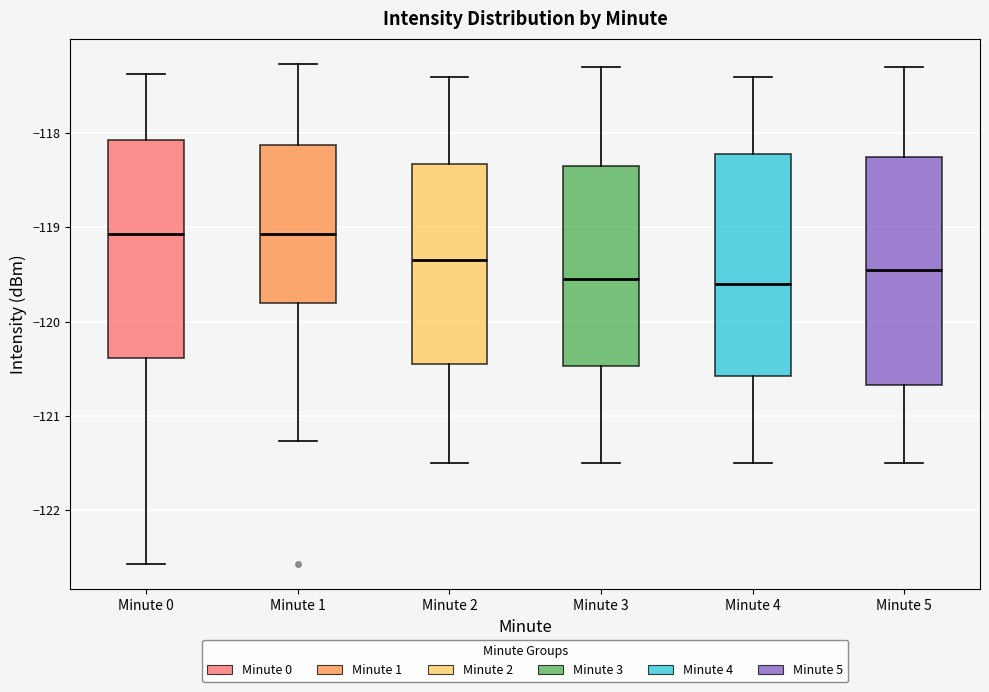

Reading left to right, read every box against the y-axis: the position of its median line, the range the box covers, and the ends of its whiskers. The values are not printed on the chart, so give them approximately, as read against the axis.

Minute 0: median -119.1, box -120.4 to -118.1, whiskers -122.6 to -117.4
Minute 1: median -119.1, box -119.8 to -118.1, whiskers -121.3 to -117.3
Minute 2: median -119.3, box -120.4 to -118.3, whiskers -121.5 to -117.4
Minute 3: median -119.5, box -120.5 to -118.3, whiskers -121.5 to -117.3
Minute 4: median -119.6, box -120.6 to -118.2, whiskers -121.5 to -117.4
Minute 5: median -119.4, box -120.7 to -118.2, whiskers -121.5 to -117.3